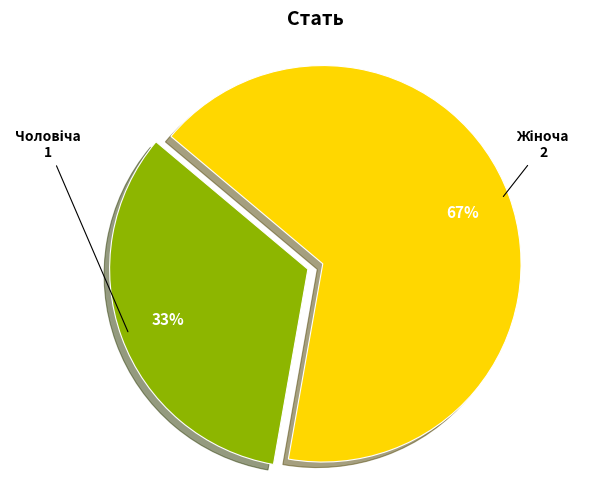

To the nearest percent, what is the average slice percentage?

50%